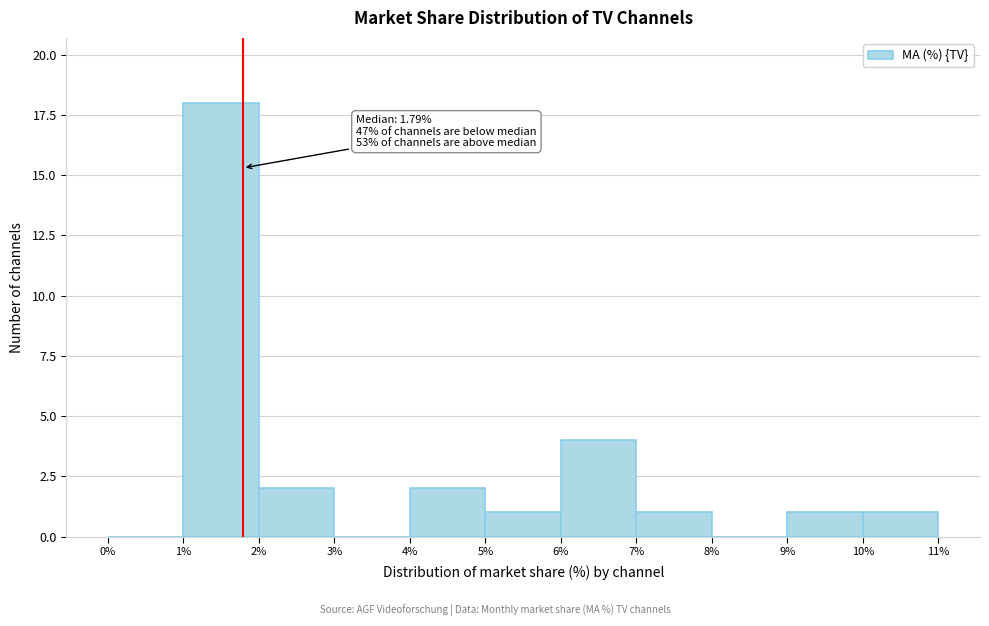

Over which range of the x-axis is the bar tallest?

1% to 2%